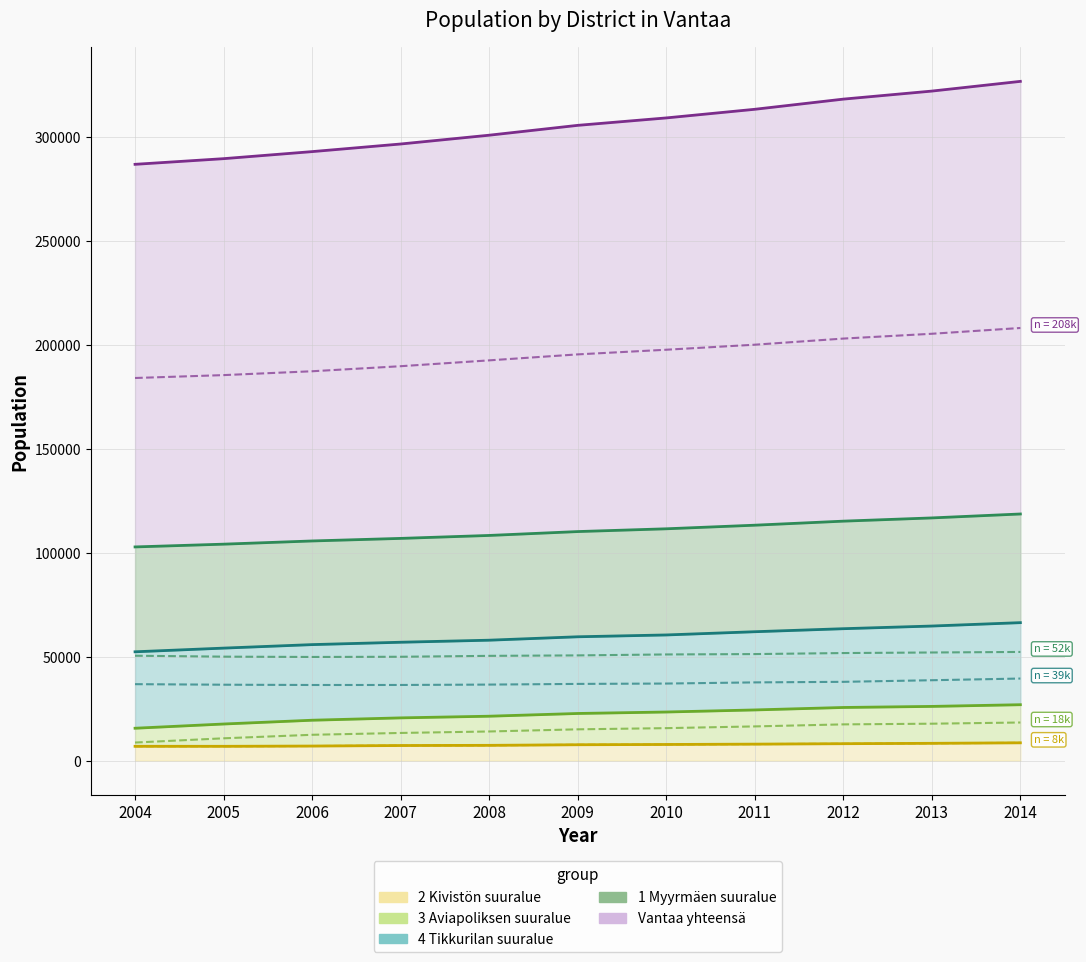

Which has a higher value, 2010 or 2006?

2010